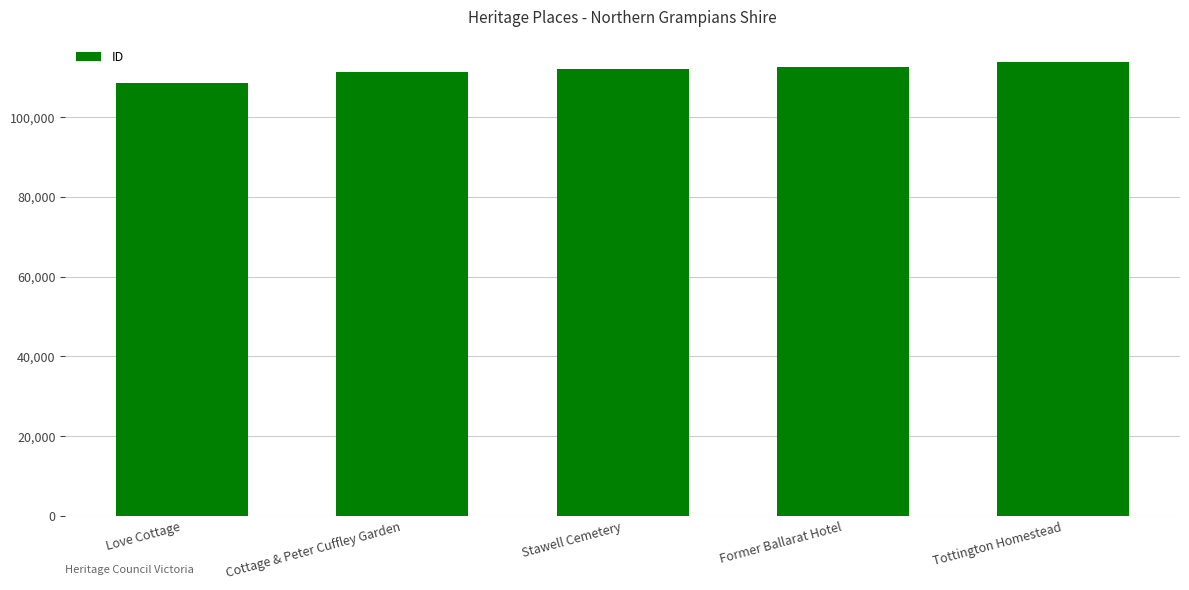

What is the average value?

111681